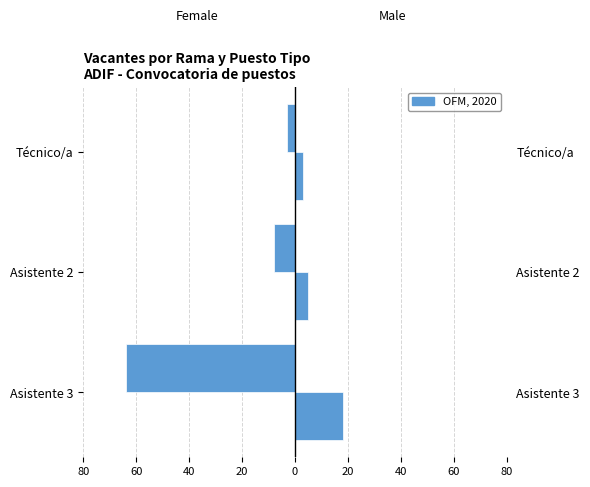

List the series in order of their overall mean, highest first.

Male, Female